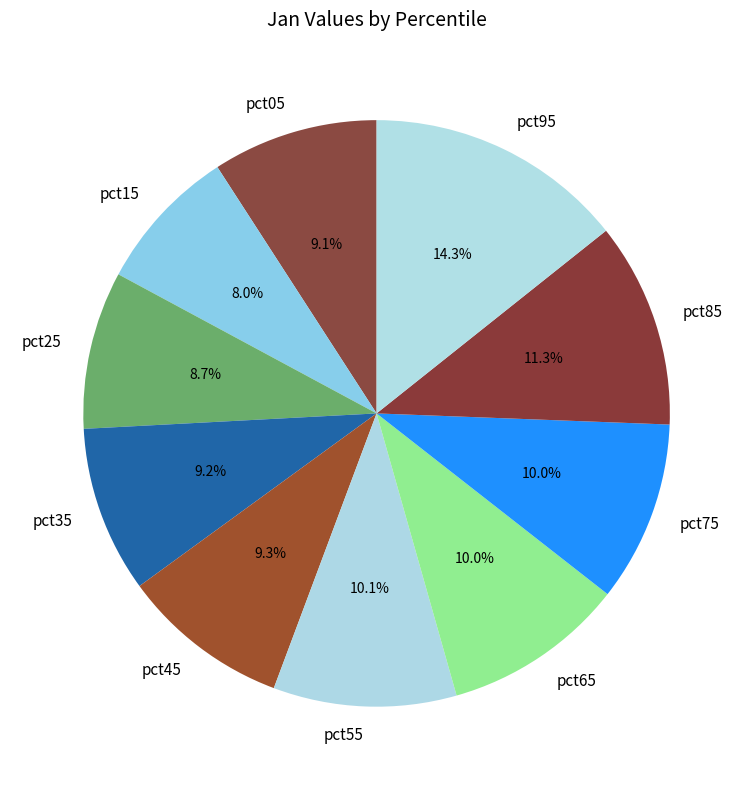

Is it true that pct75 is 1% of the pie?

False